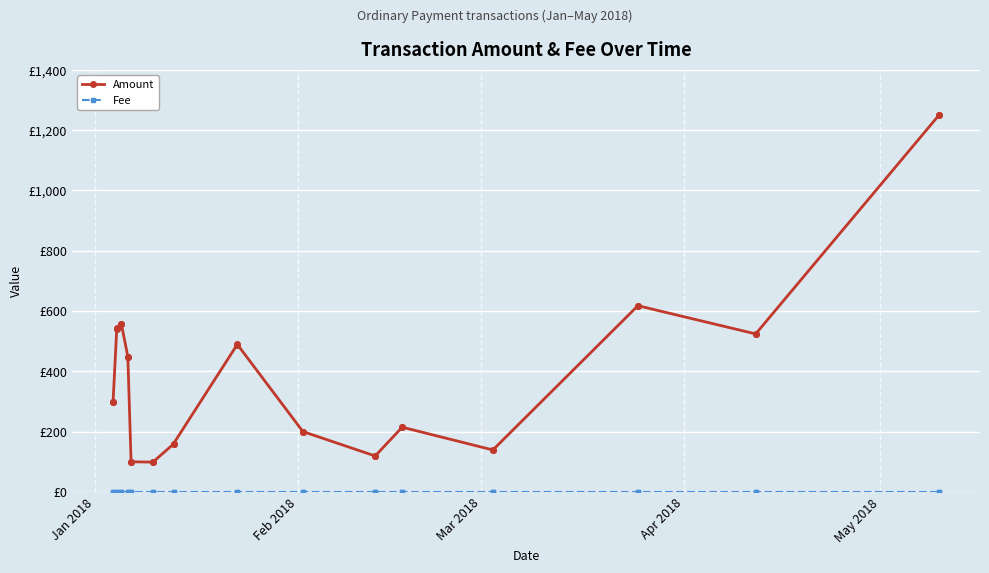

What are all the series names shown in the legend?

Amount, Fee